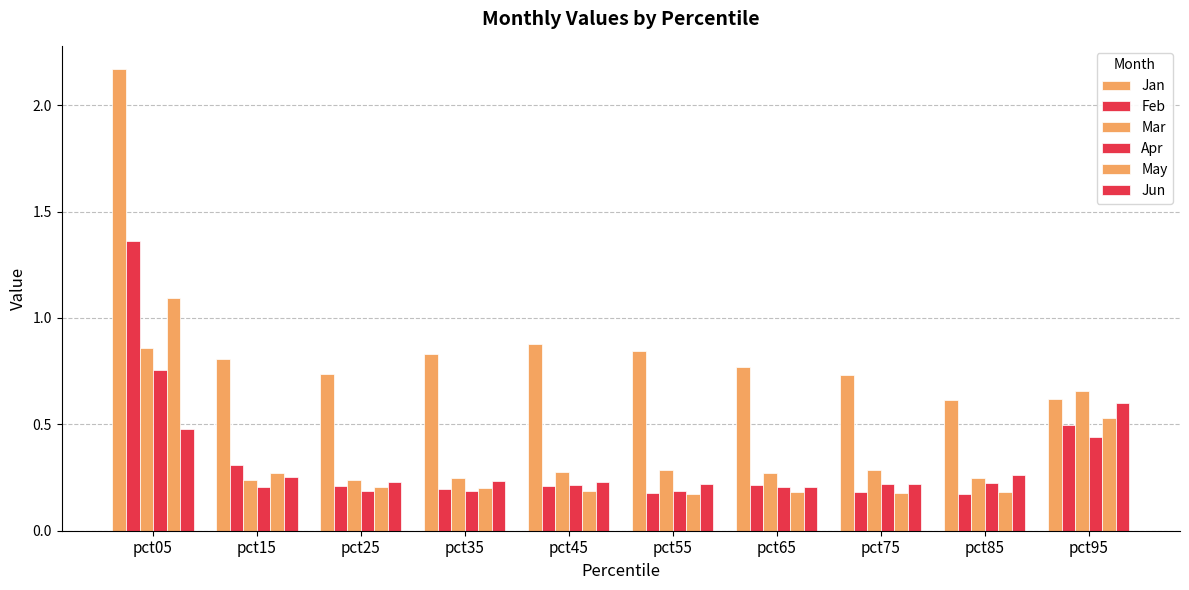

Count the number of categories in the chart.

10